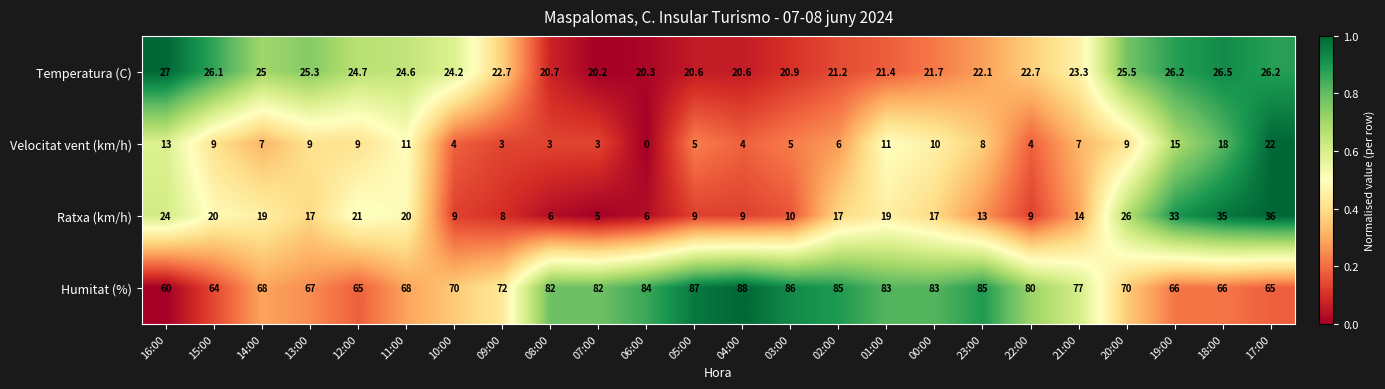

What is the difference between the maximum and minimum values in the Humitat (%) series?

28.0